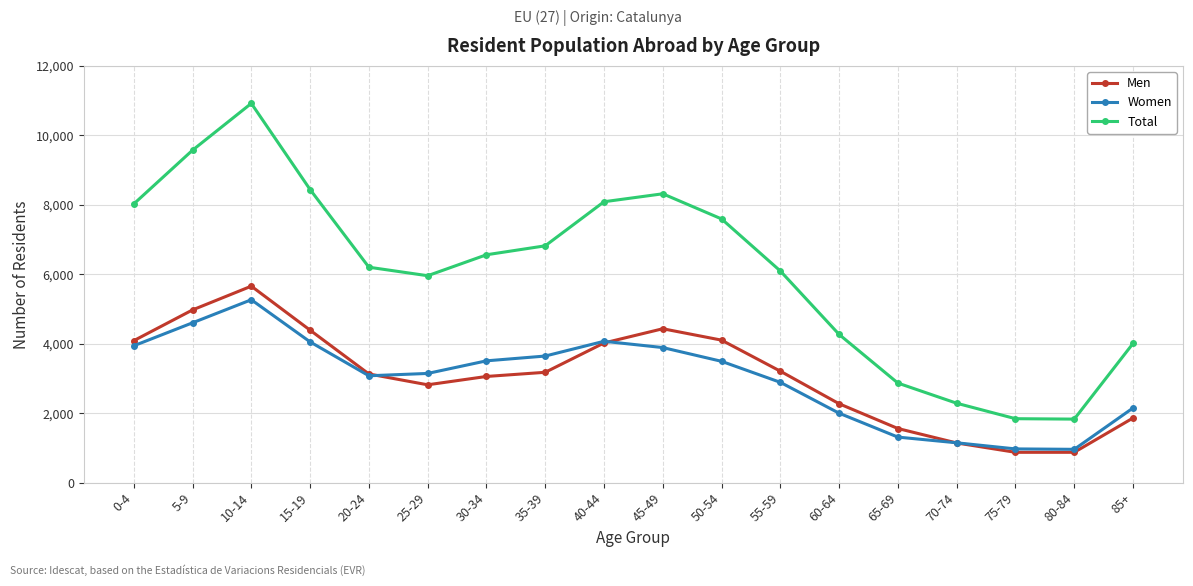

How many lines are shown in the chart?

3